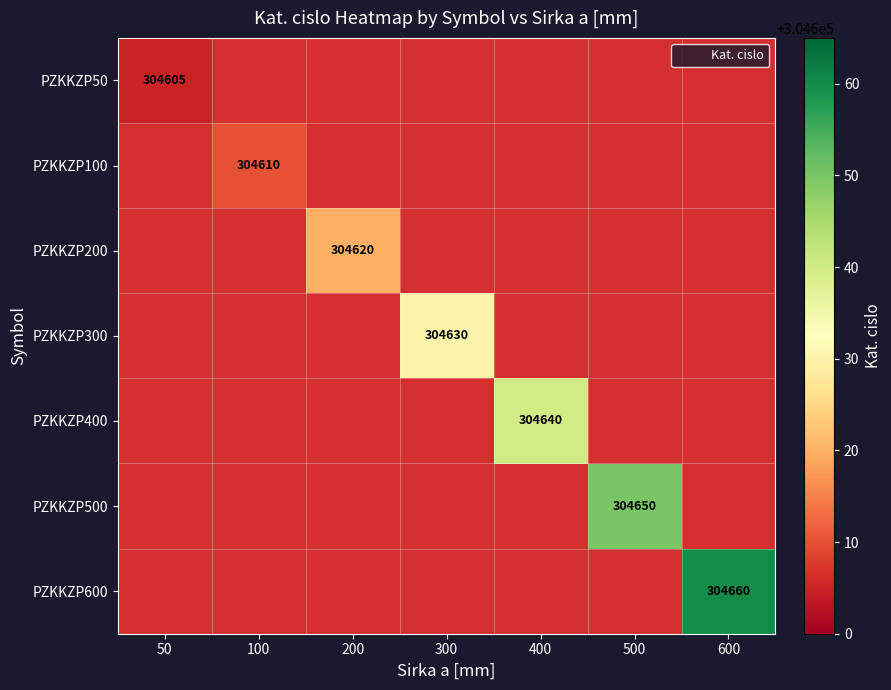

At which category does the chart reach its peak across all series?

600